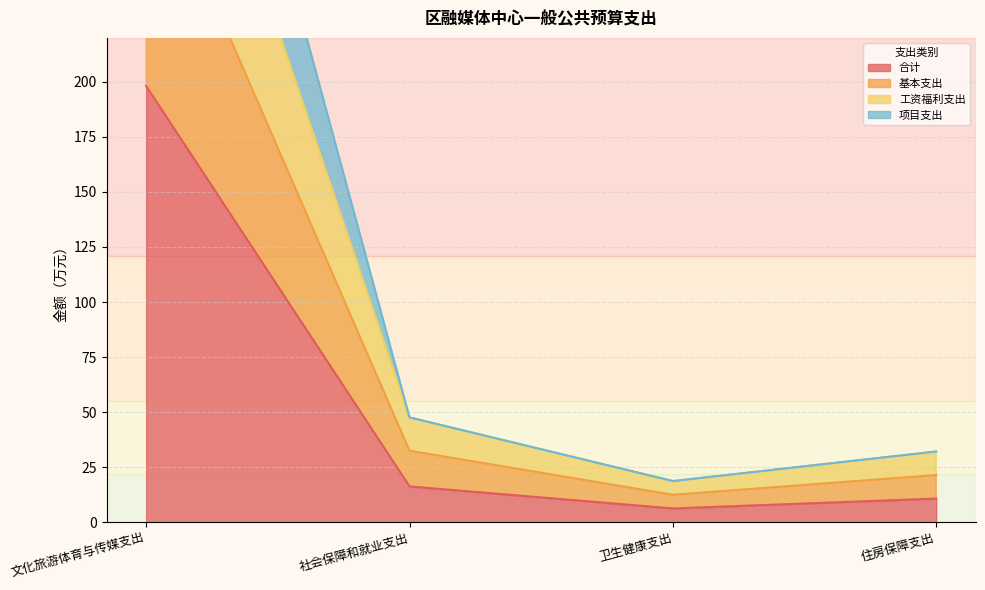

What is the approximate value of 项目支出 at 文化旅游体育与传媒支出?

489.4